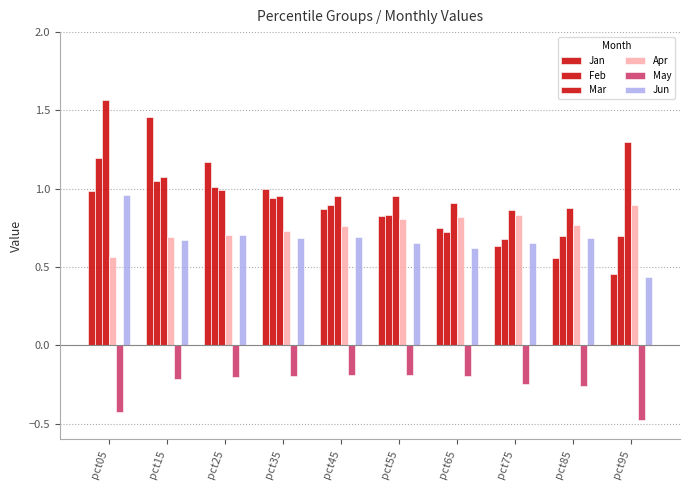

How many series are shown in this chart?

6